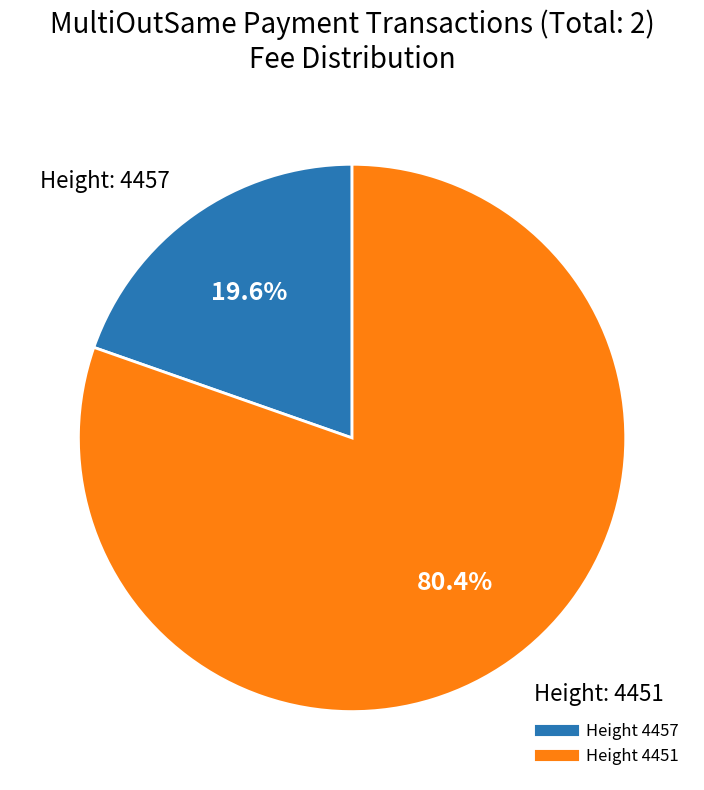

To the nearest percent, what is the difference between the largest and smallest slice percentages?

61%